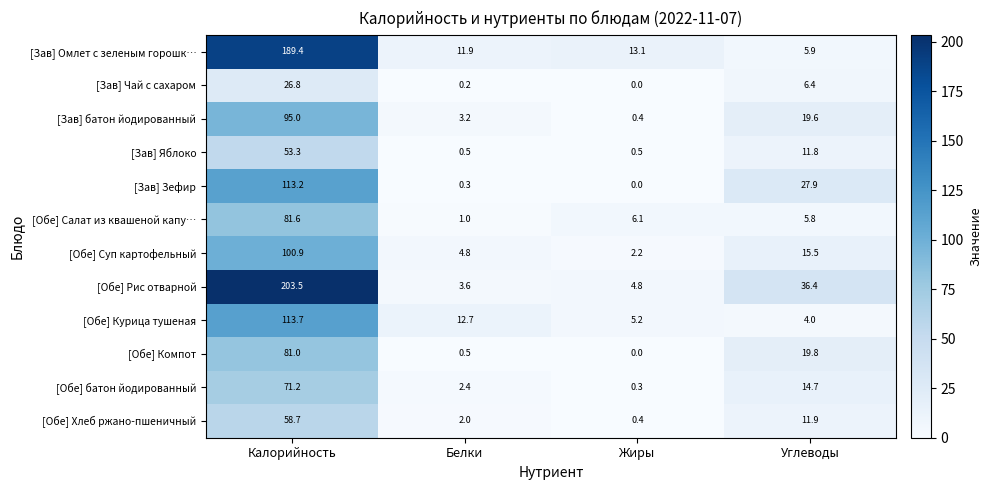

What is the total value across all series at Углеводы?

179.7